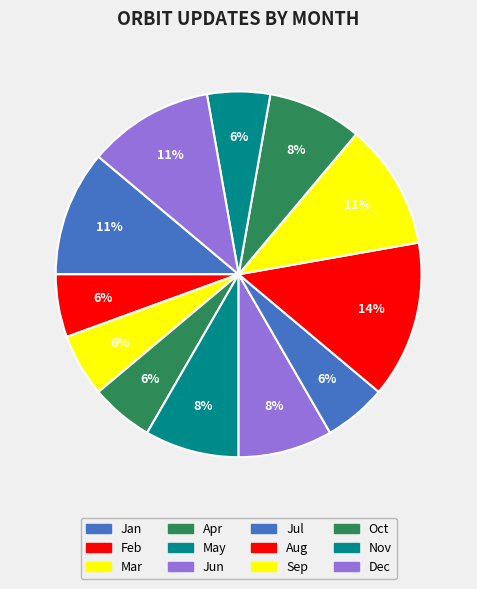

Approximately how many times larger is the value at Jun compared to Dec?

0.8